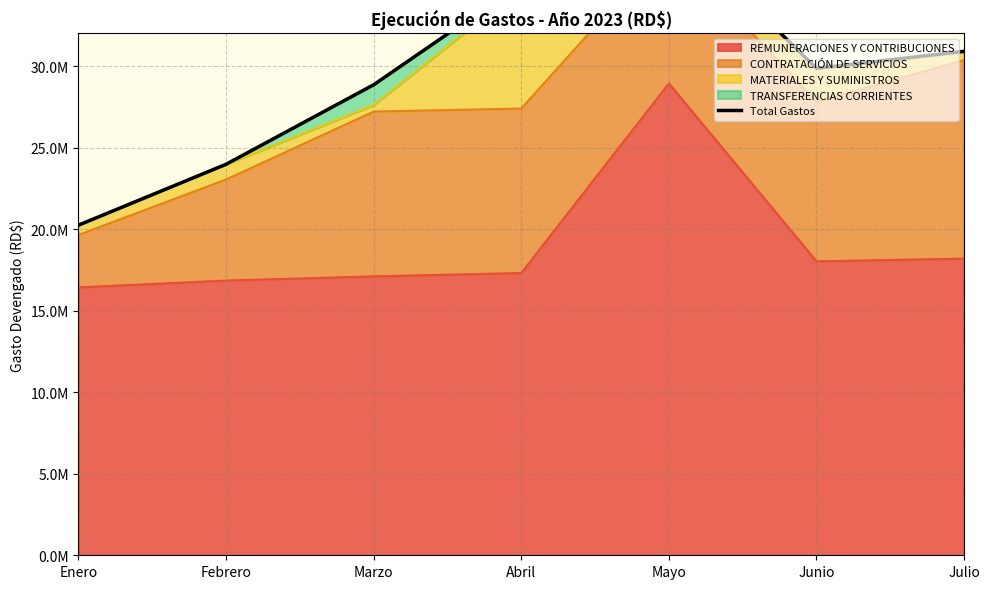

Reading left to right, what are all the values shown in this chart?

Enero=20245549.1	Febrero=23978357.0	Marzo=28853786.8	Abril=35079164.0	Mayo=38695437.3	Junio=29861014.5	Julio=30903993.7